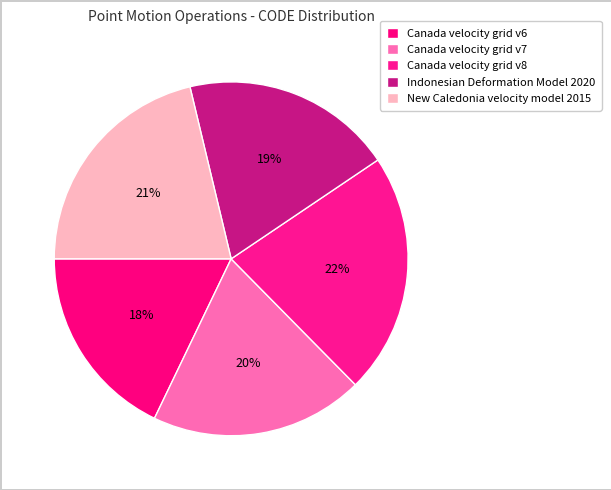

How many segments does this pie chart have?

5